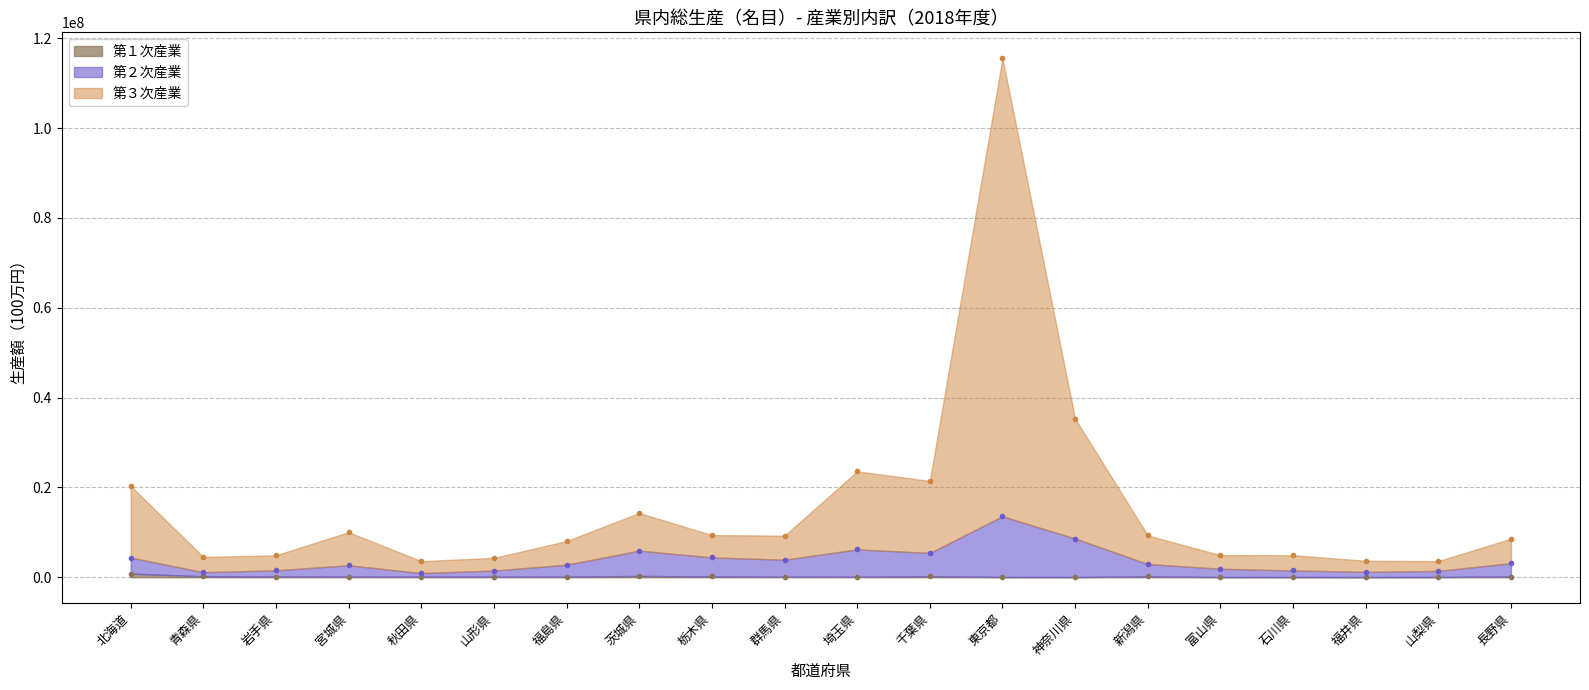

What is the smallest value displayed?

31236